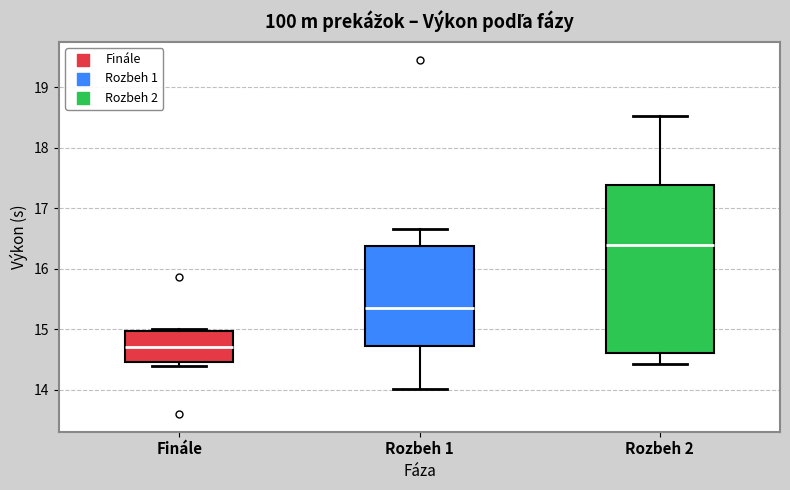

Reading left to right, transcribe this box plot: for each box, give where its median line is, the range the box spans, and where its two whiskers end, as read against the y-axis. The values are not printed on the chart, so give them approximately, as read against the axis.

Finále: median 14.7, box 14.5 to 15.0, whiskers 14.4 to 15.0 (just above the box's upper edge)
Rozbeh 1: median 15.4, box 14.7 to 16.4, whiskers 14.0 to 16.7
Rozbeh 2: median 16.4, box 14.6 to 17.4, whiskers 14.4 to 18.5